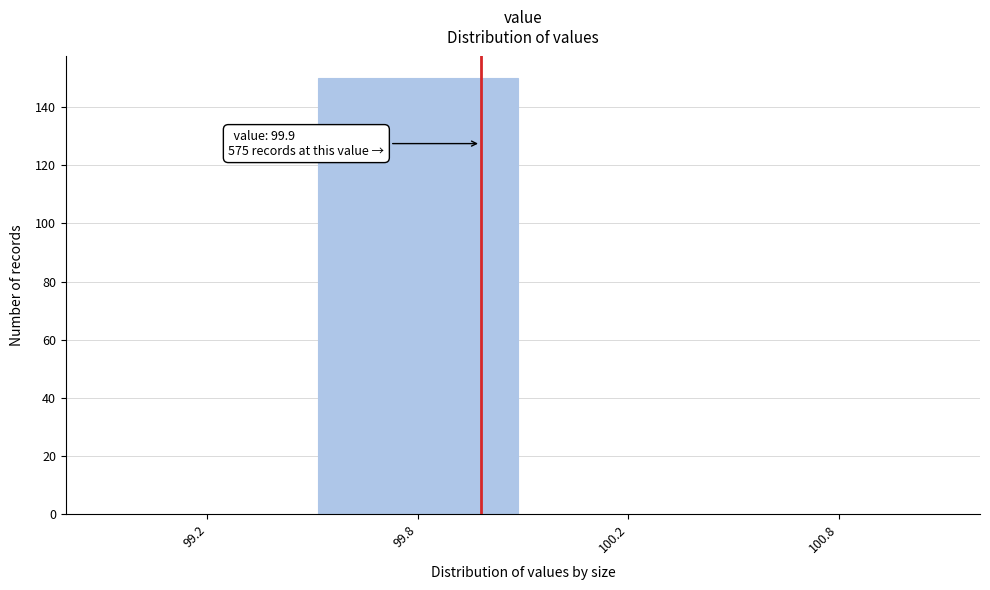

Reading right to left, transcribe all the data shown in this chart.

100.8=0	100.2=0	99.8=150	99.2=0